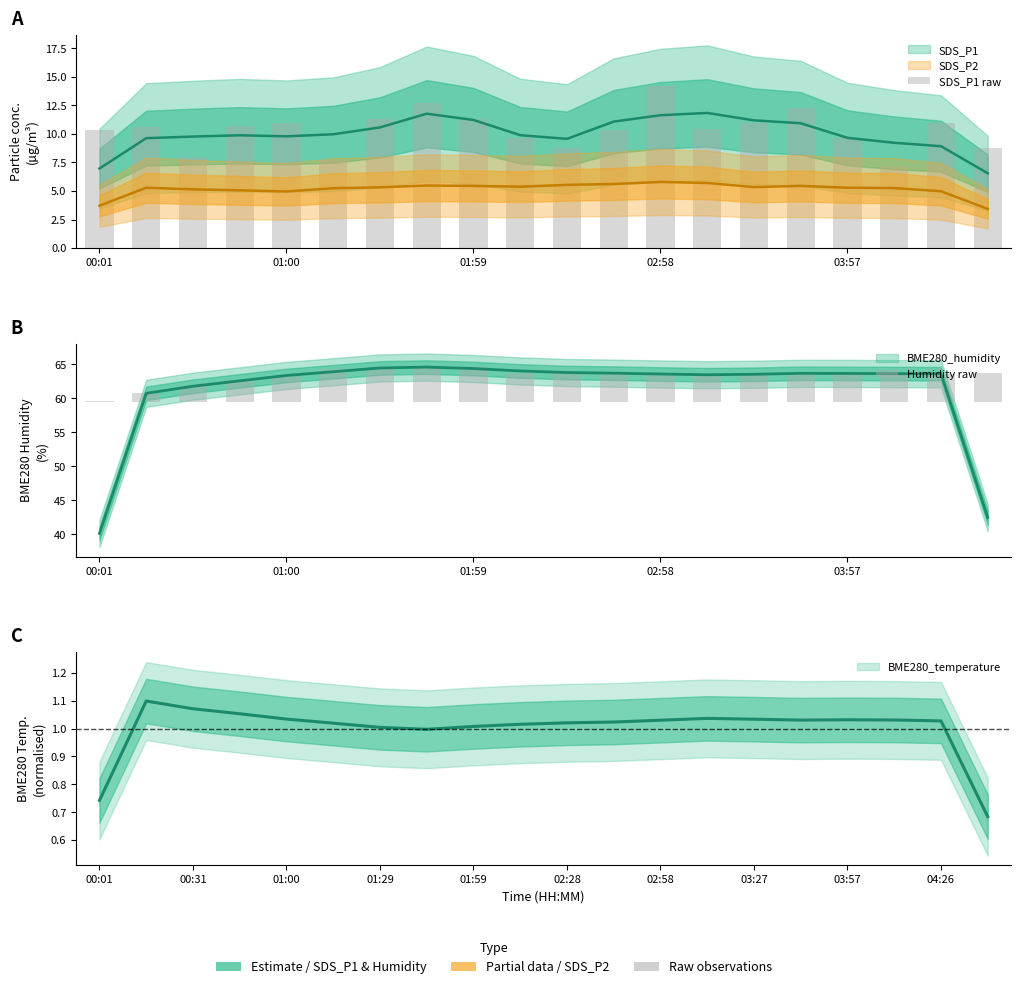

What is the total value across all series at 7?

18.1